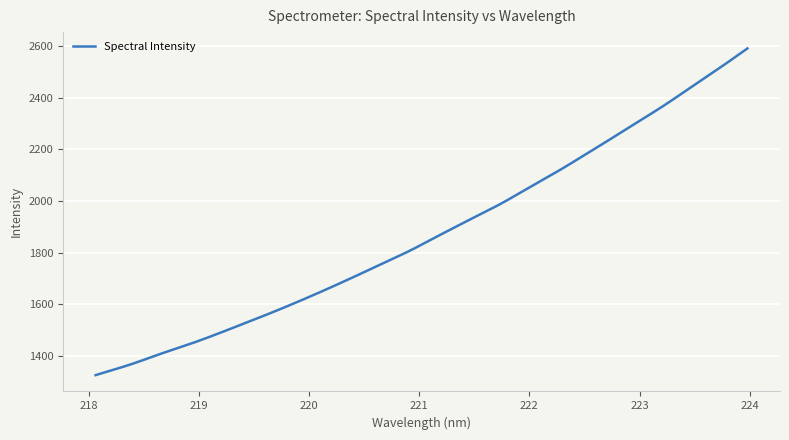

What is the difference between the maximum and minimum values?

1265.2